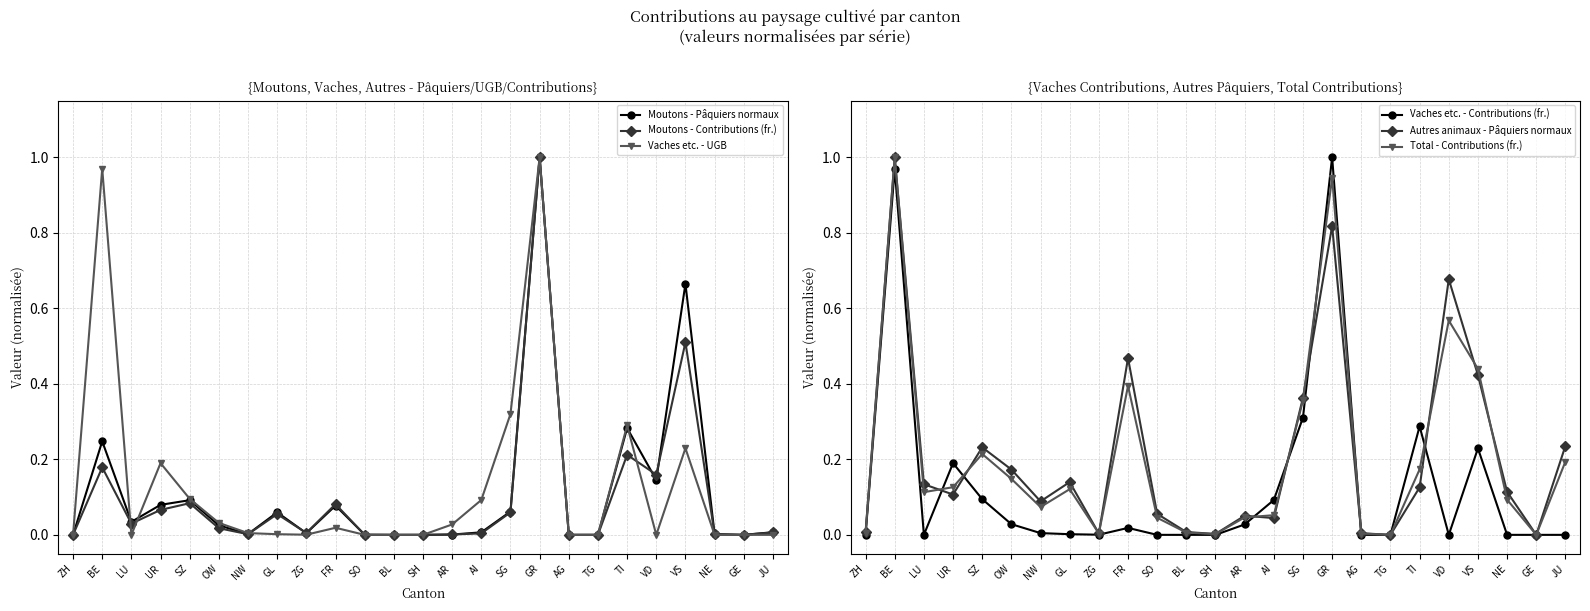

Which label corresponds to the largest value in the chart?

GR